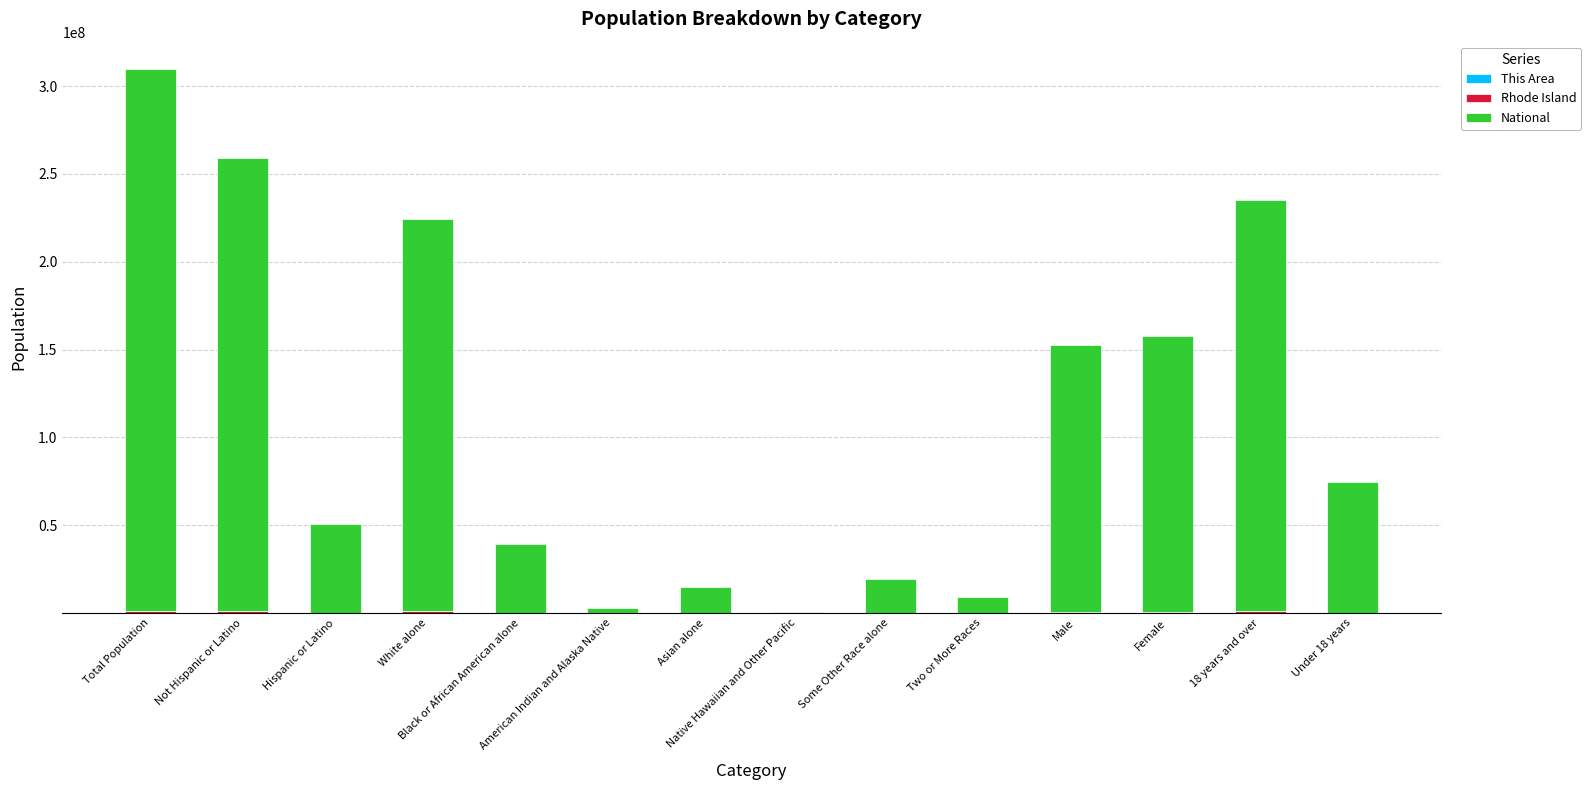

Are the bars horizontal?

No